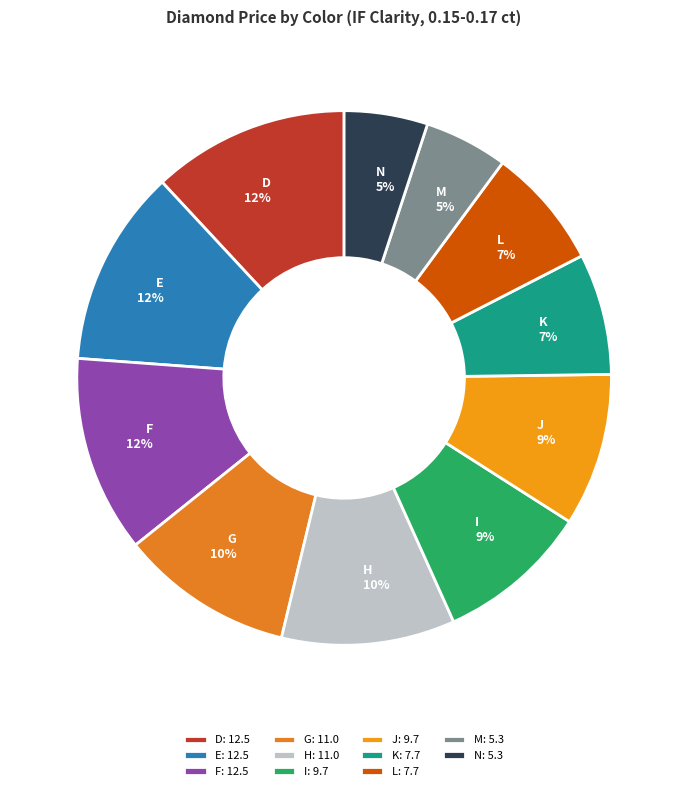

What is the largest slice in the pie chart?

D